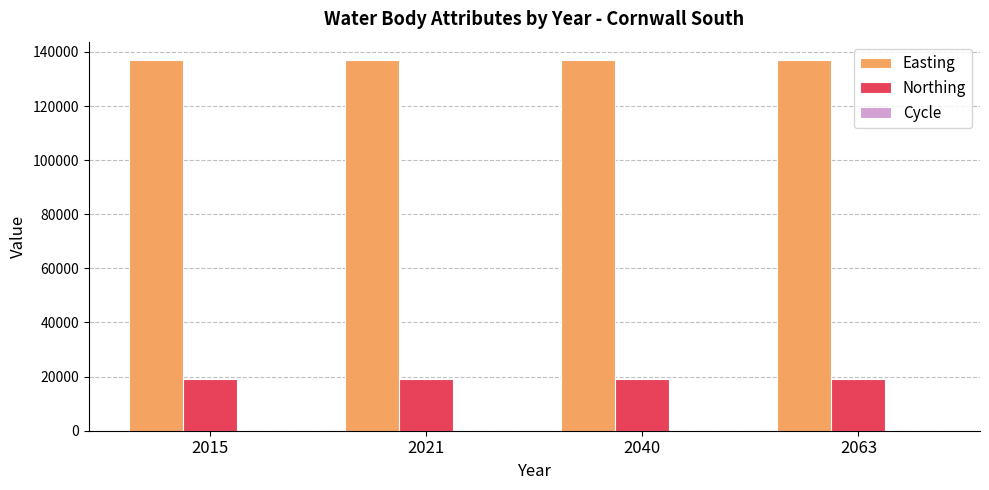

Which series has the largest total across all categories?

Easting